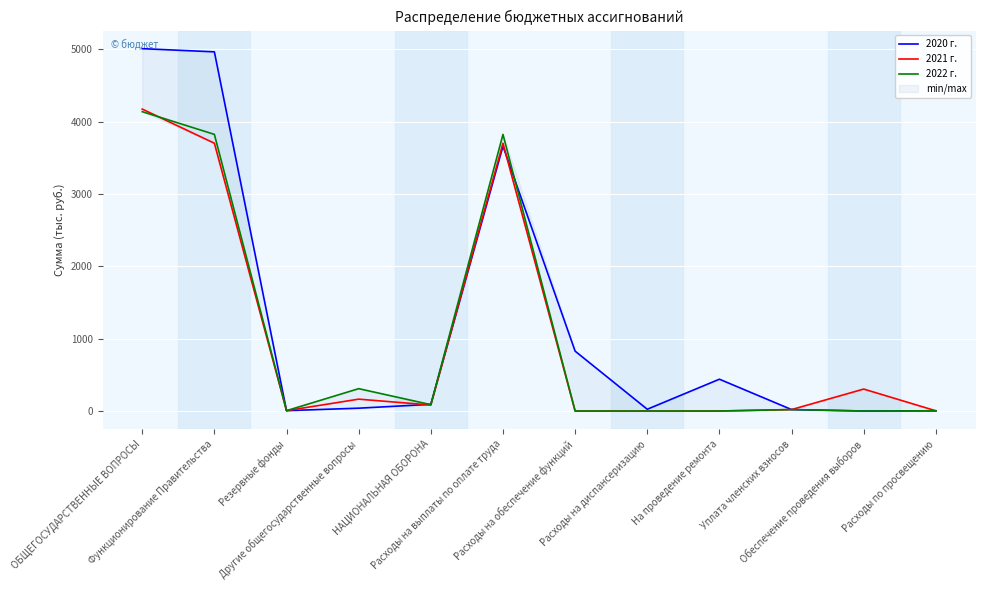

What is the difference between the 2021 г. values at Расходы на выплаты по оплате труда and ОБЩЕГОСУДАРСТВЕННЫЕ ВОПРОСЫ?

472.6